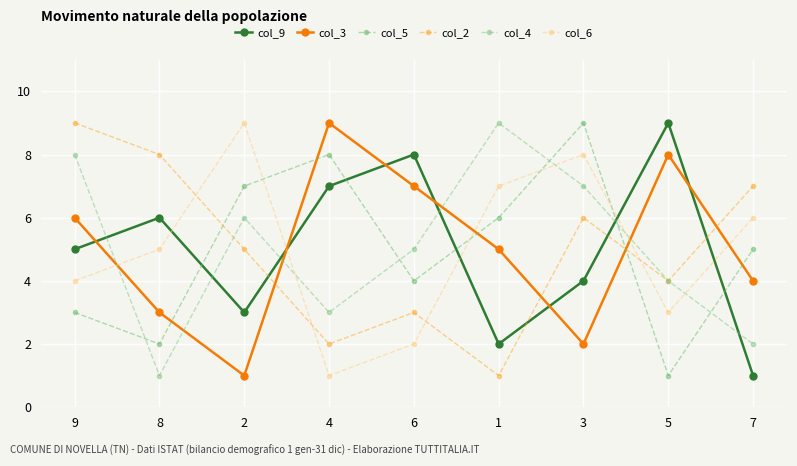

What is the smallest value displayed?

1